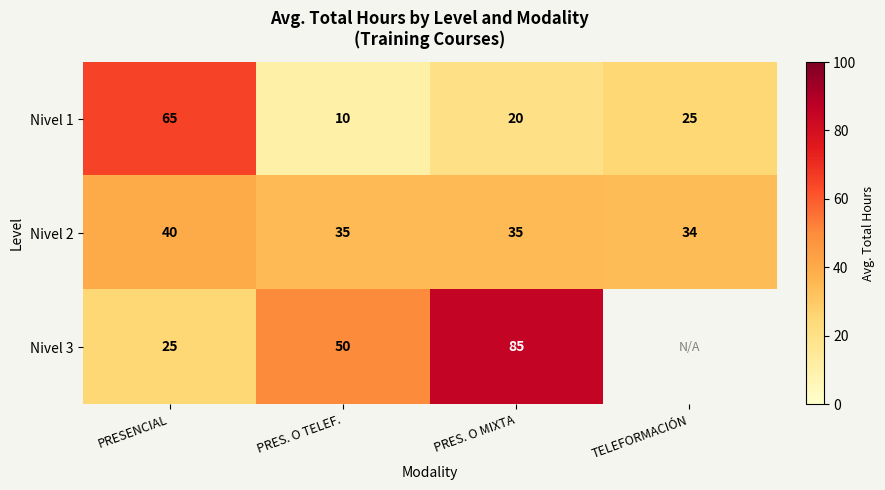

What is the smallest value displayed?

10.3